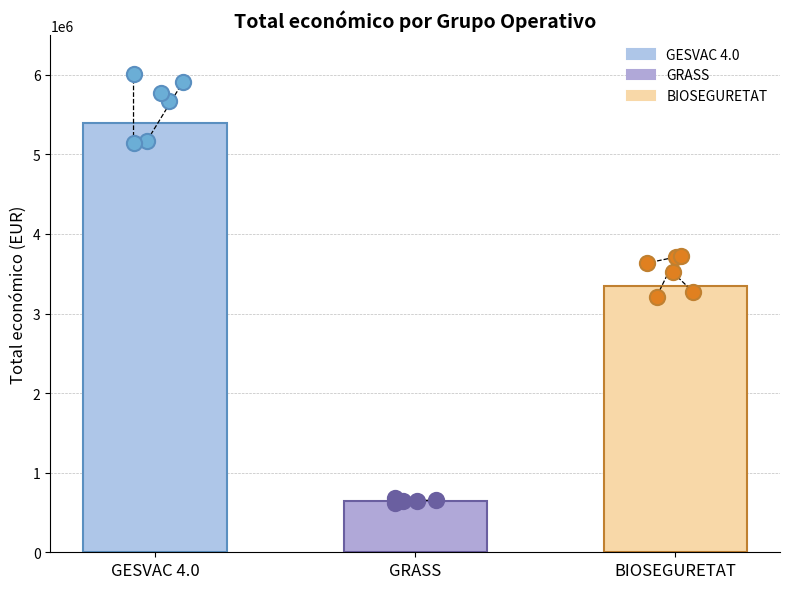

Which has a higher value, BIOSEGURETAT or GRASS?

BIOSEGURETAT